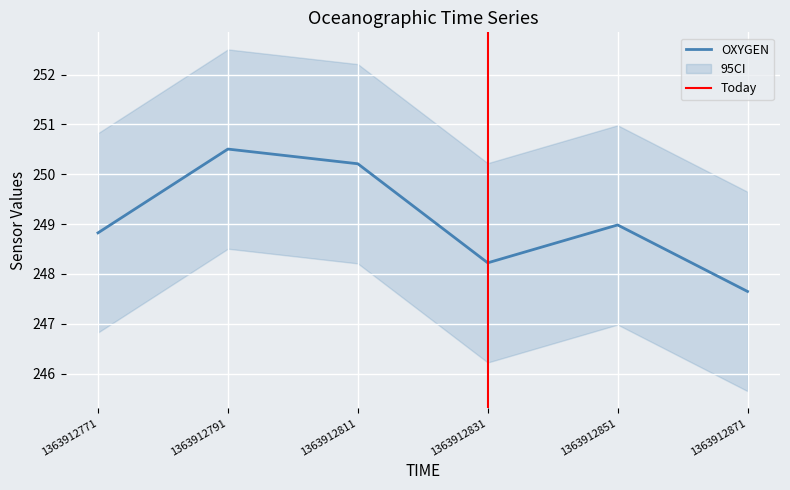

What is the highest value of the OXYGEN series?

250.5